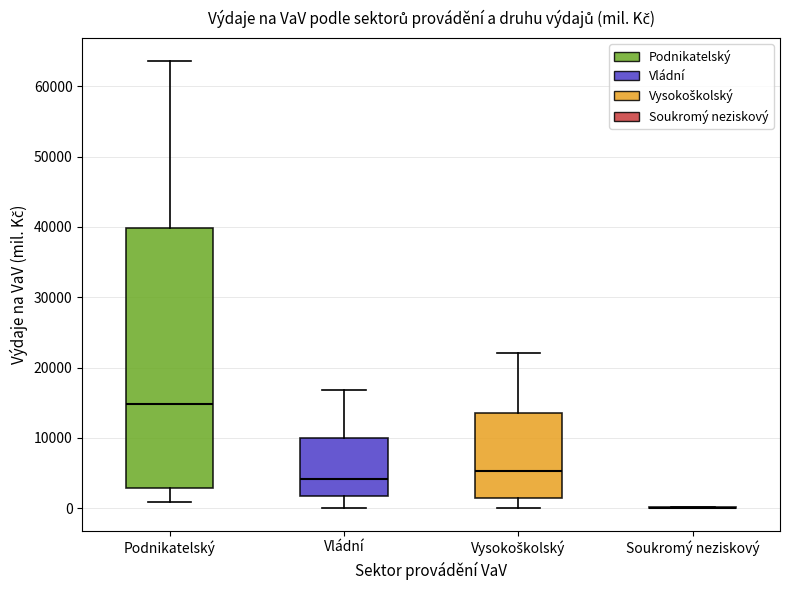

Reading left to right, read every box against the y-axis: the position of its median line, the range the box covers, and the ends of its whiskers. The values are not printed on the chart, so give them approximately, as read against the axis.

Podnikatelský: median 15000, box 3000 to 40000, whiskers 1000 to 64000
Vládní: median 4000, box 2000 to 10000, whiskers 0 to 17000
Vysokoškolský: median 5000, box 1000 to 14000, whiskers 0 to 22000
Soukromý neziskový: box collapsed to a line at 0, whiskers 0 to 0